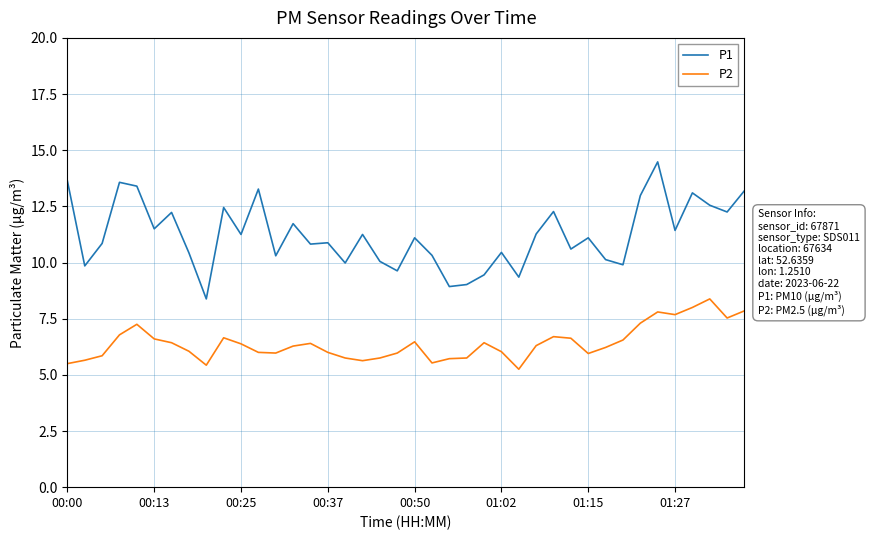

Which series has the largest total across all categories?

P1